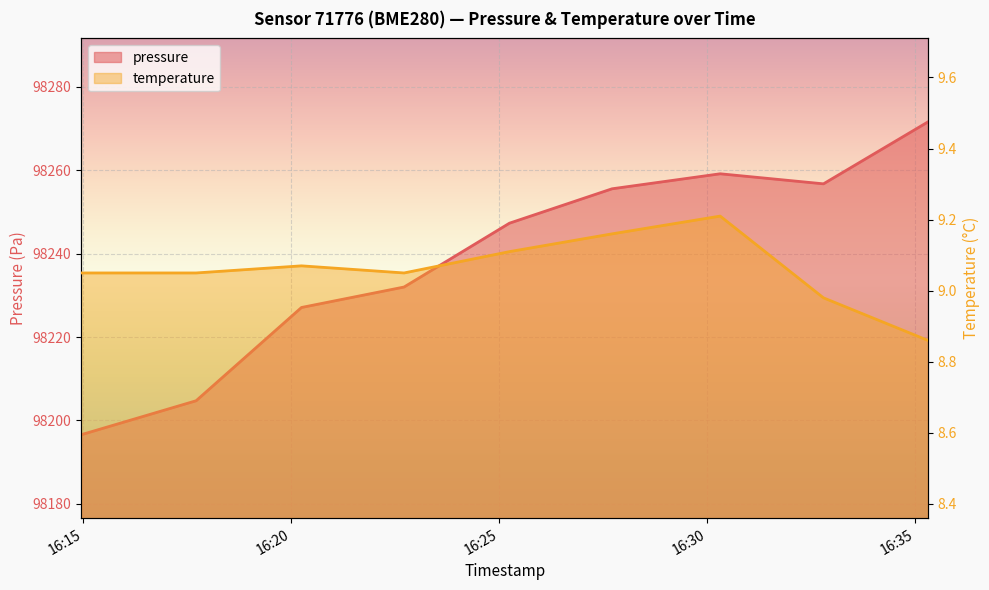

The pressure series shows 98259.2 at 2023-02-23T16:30:19. True or false?

True